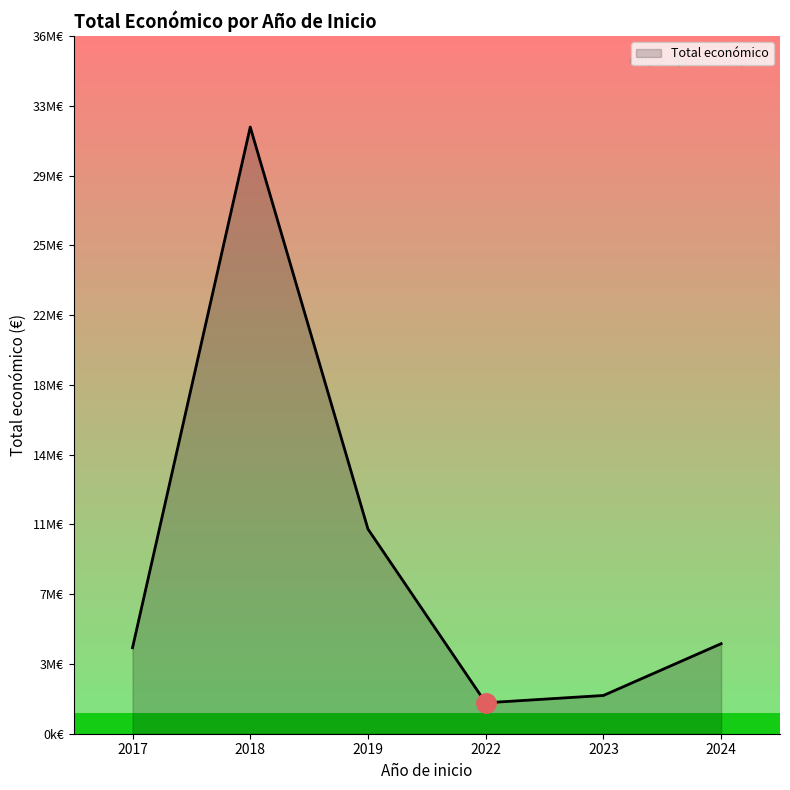

True or false: the data has more than 1 interior local peaks.

False